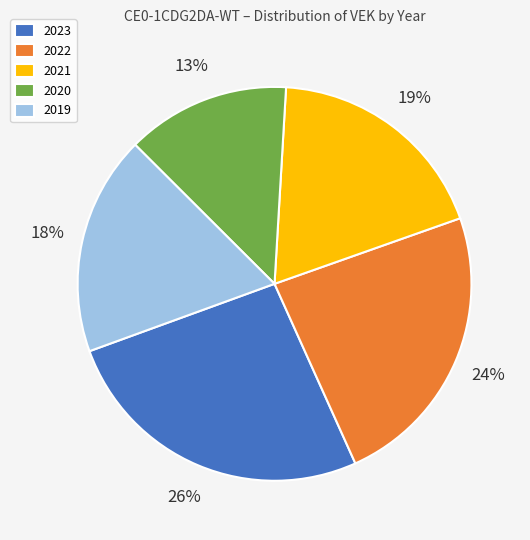

Is 2021 the majority of the pie?

No